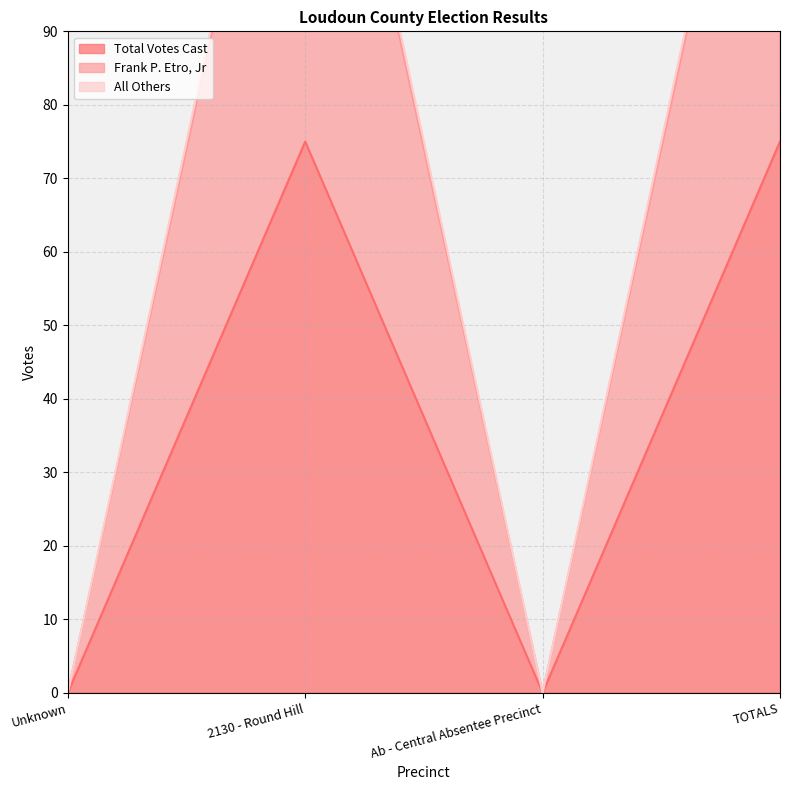

At Unknown, list the series in order from largest to smallest.

Total Votes Cast, Frank P. Etro, Jr, All Others